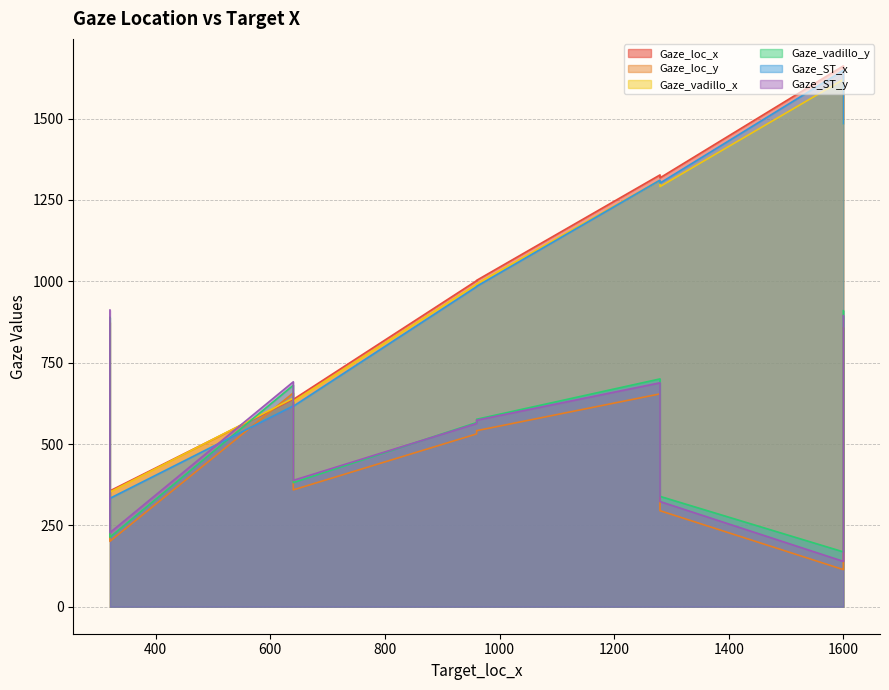

Between 343 and 637, which is larger?

637